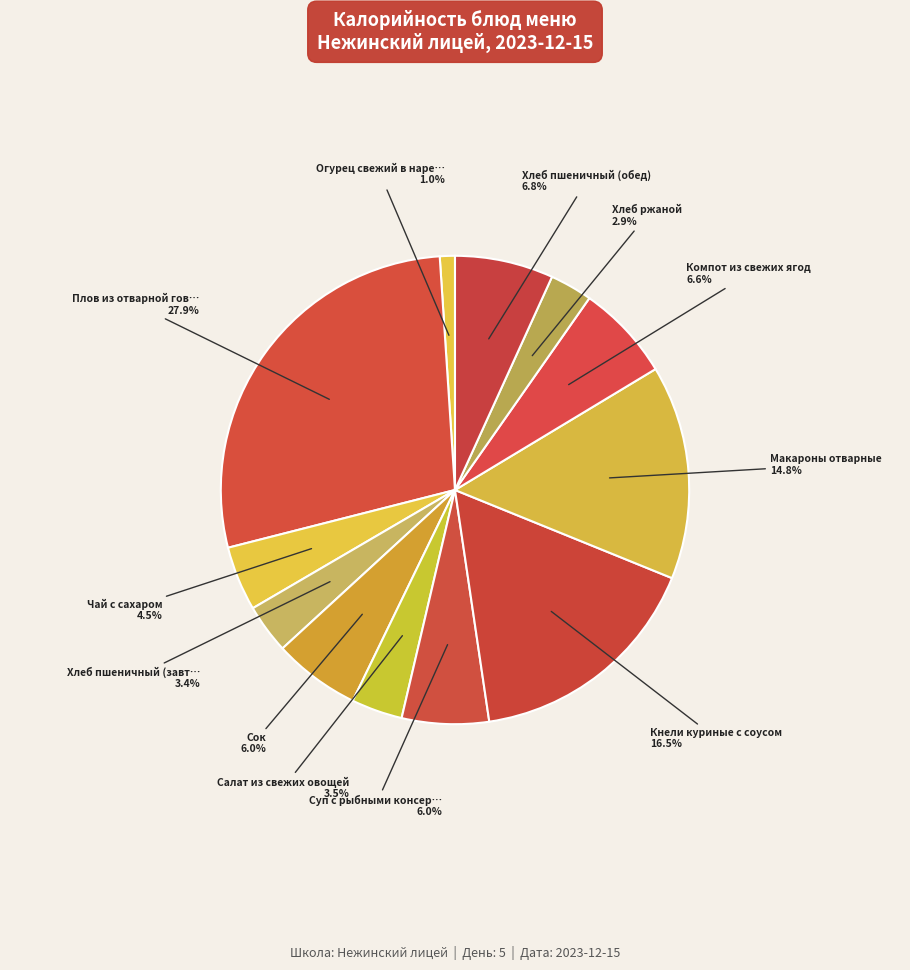

Count the number of slices in the pie.

12